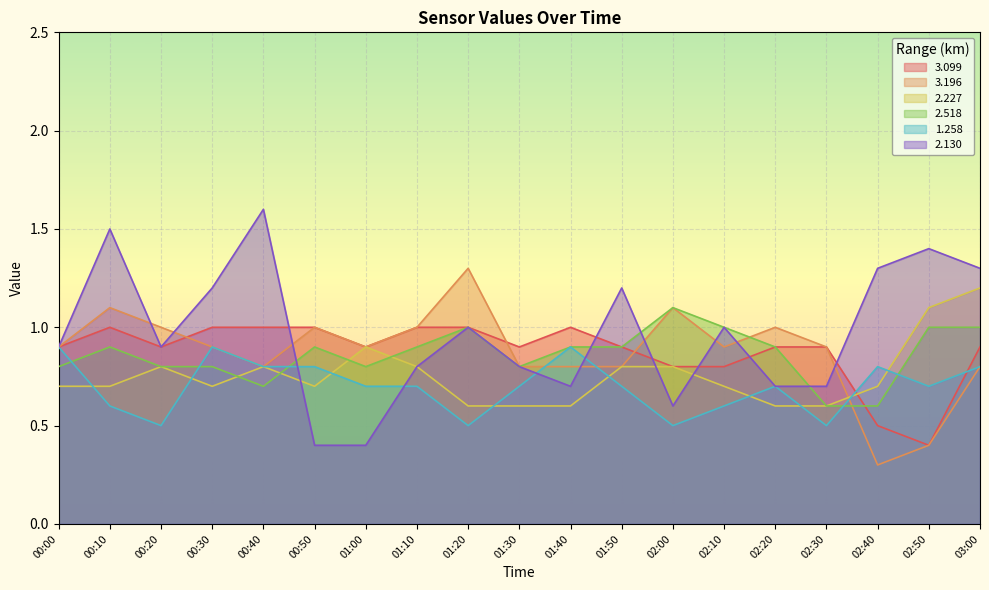

The 3.099 series shows 0.5 at 02:30. True or false?

False